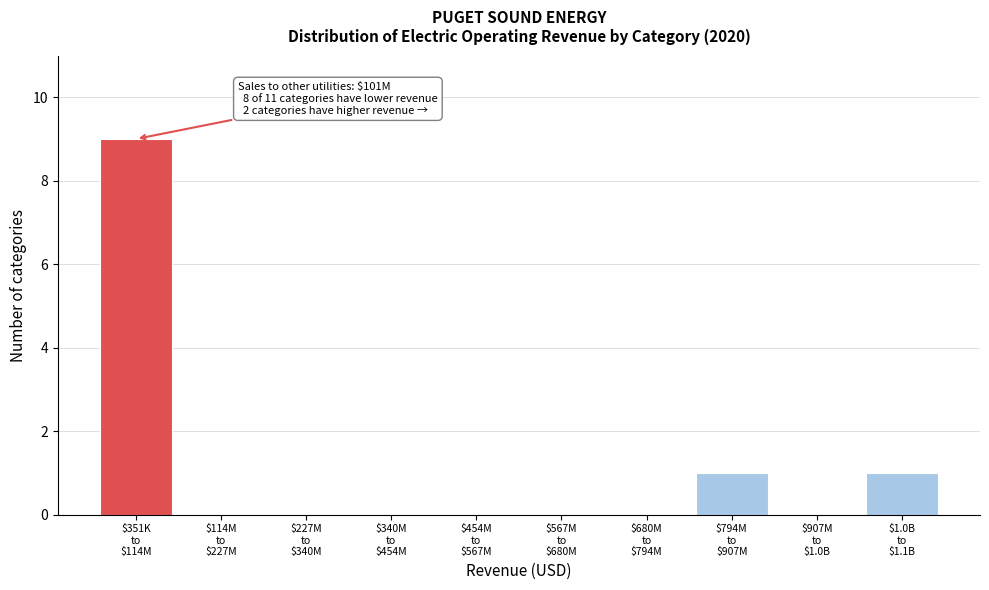

What is the sum of all values?

11